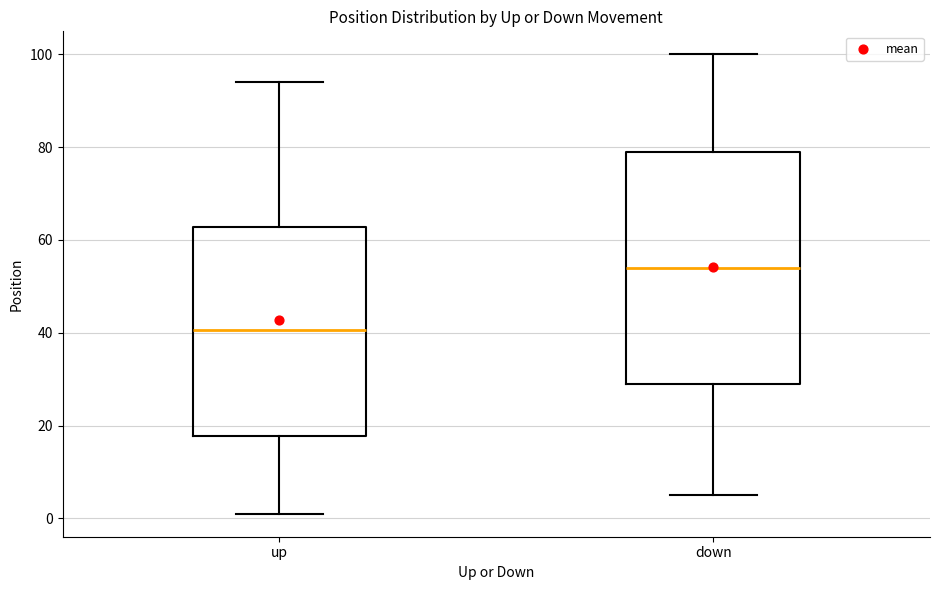

Reading left to right, read every box against the y-axis: the position of its median line, the range the box covers, and the ends of its whiskers. The values are not printed on the chart, so give them approximately, as read against the axis.

up: median 40, box 18 to 62, whiskers 2 to 94
down: median 54, box 30 to 80, whiskers 6 to 100